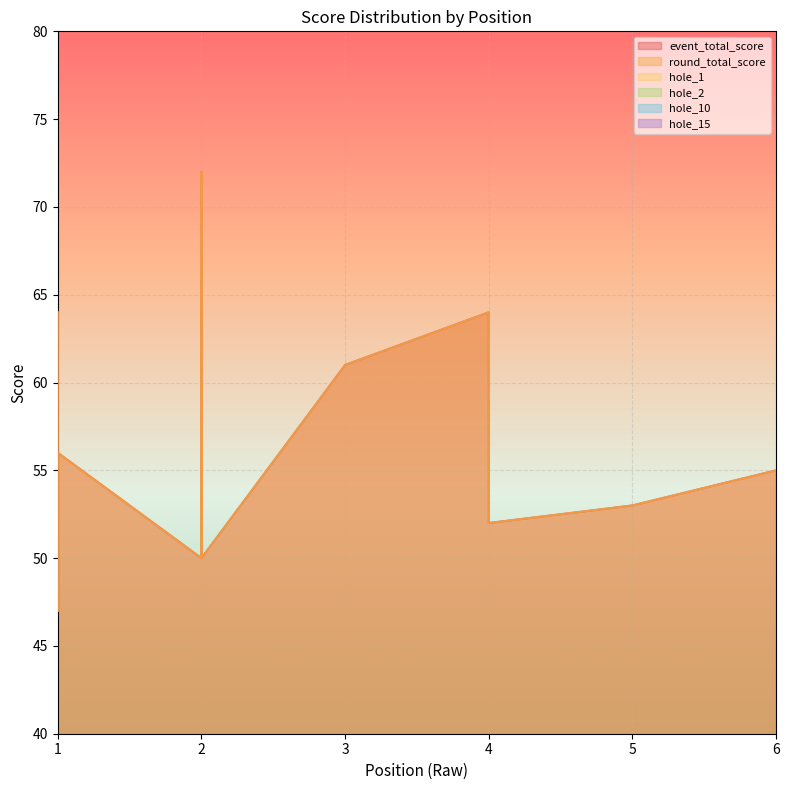

What is the average value of the hole_2 series?

3